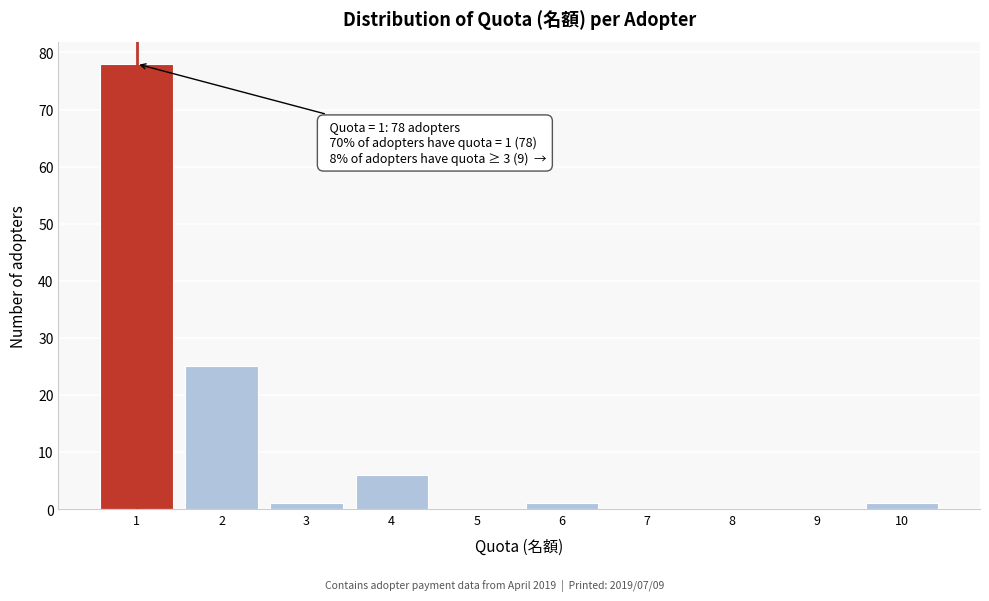

Reading left to right, list all the values displayed in this chart.

1=78	2=25	3=1	4=6	5=0	6=1	7=0	8=0	9=0	10=1